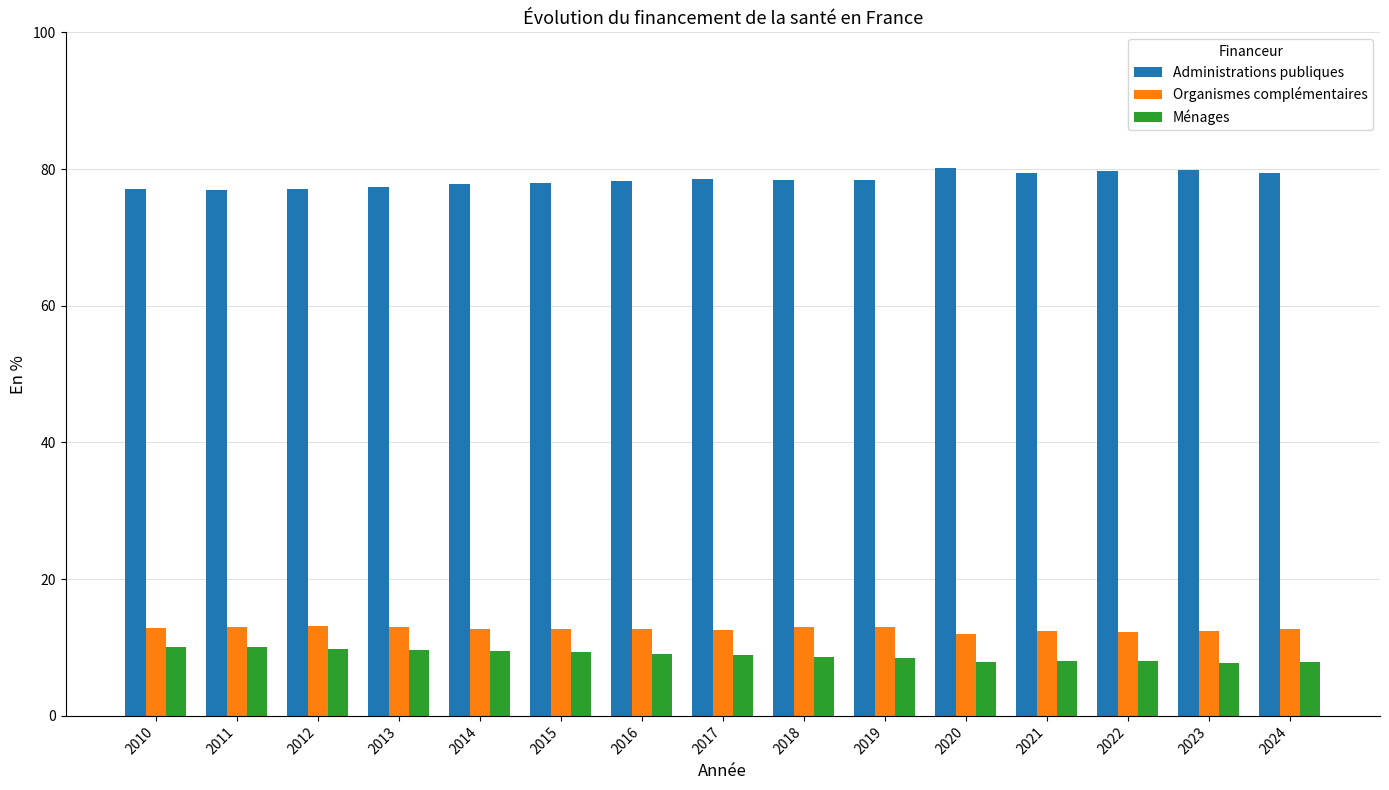

Is it true that Ménages equals 13.3 at 2018?

False